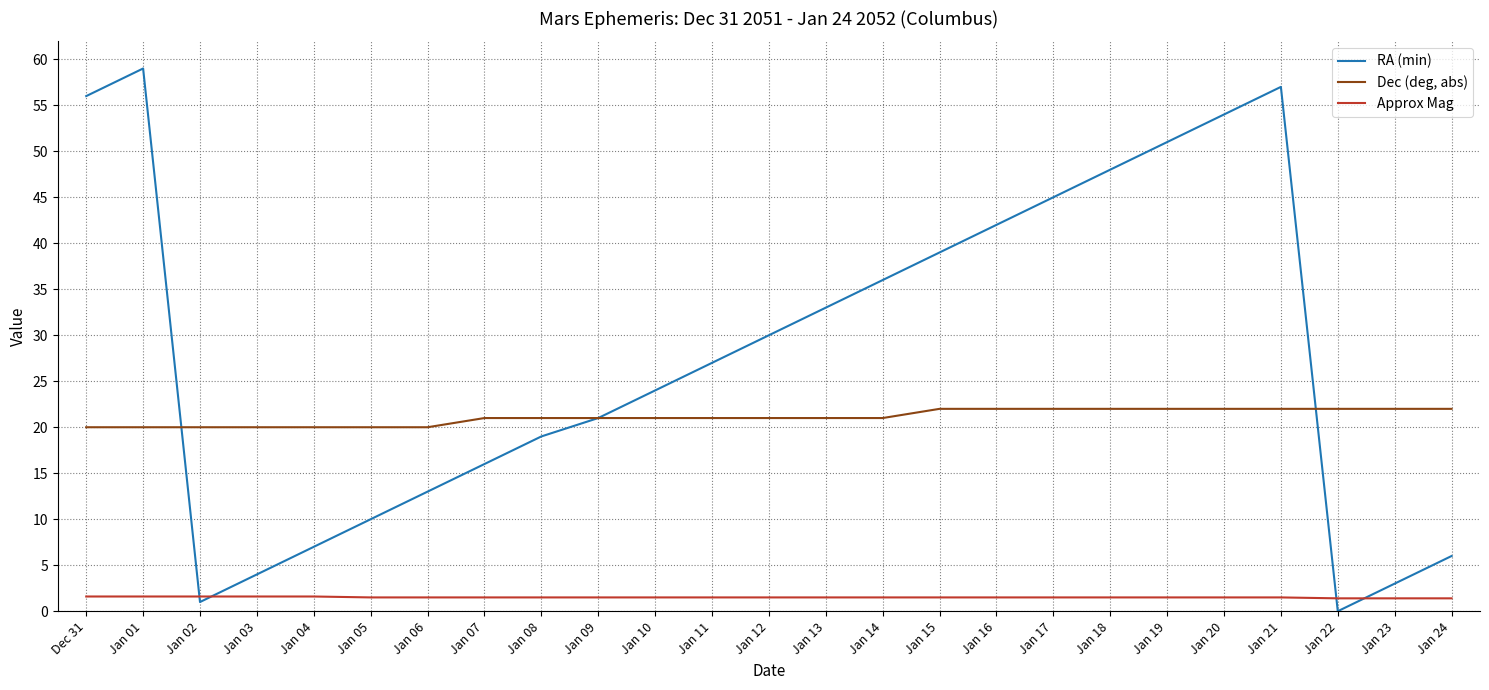

List the series in order of their overall mean, lowest first.

Approx Mag, Dec (deg, abs), RA (min)